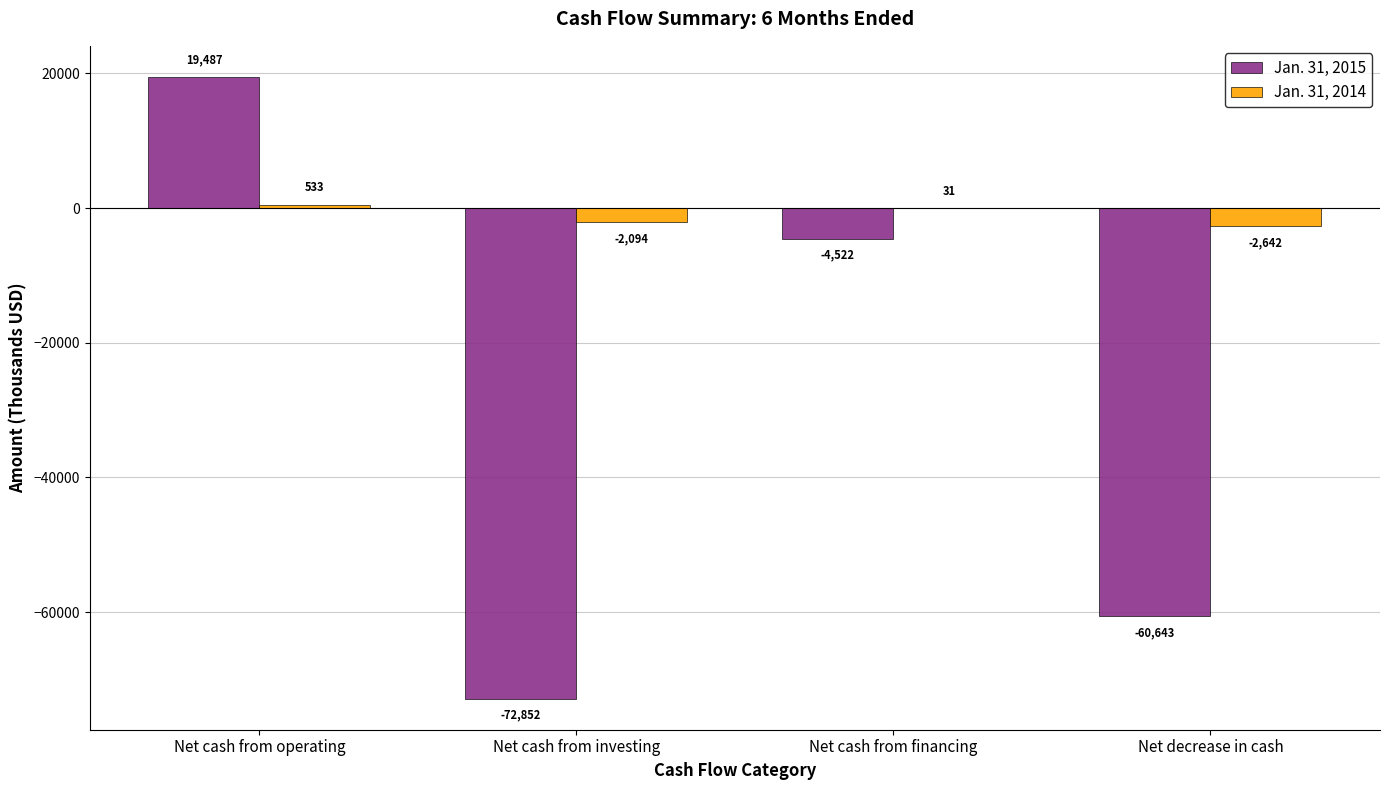

Reading left to right, transcribe all the data shown in this chart.

Jan. 31, 2015: Net cash from operating=19487	Net cash from investing=-72852	Net cash from financing=-4522	Net decrease in cash=-60643
Jan. 31, 2014: Net cash from operating=533	Net cash from investing=-2094	Net cash from financing=31	Net decrease in cash=-2642